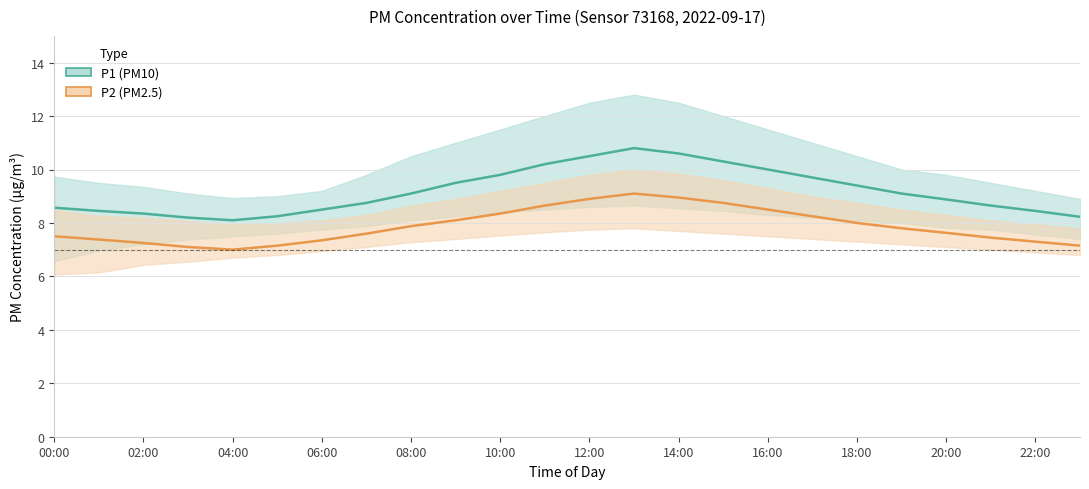

True or false: P1 (PM10) and P2 (PM2.5) intersect in this chart.

False